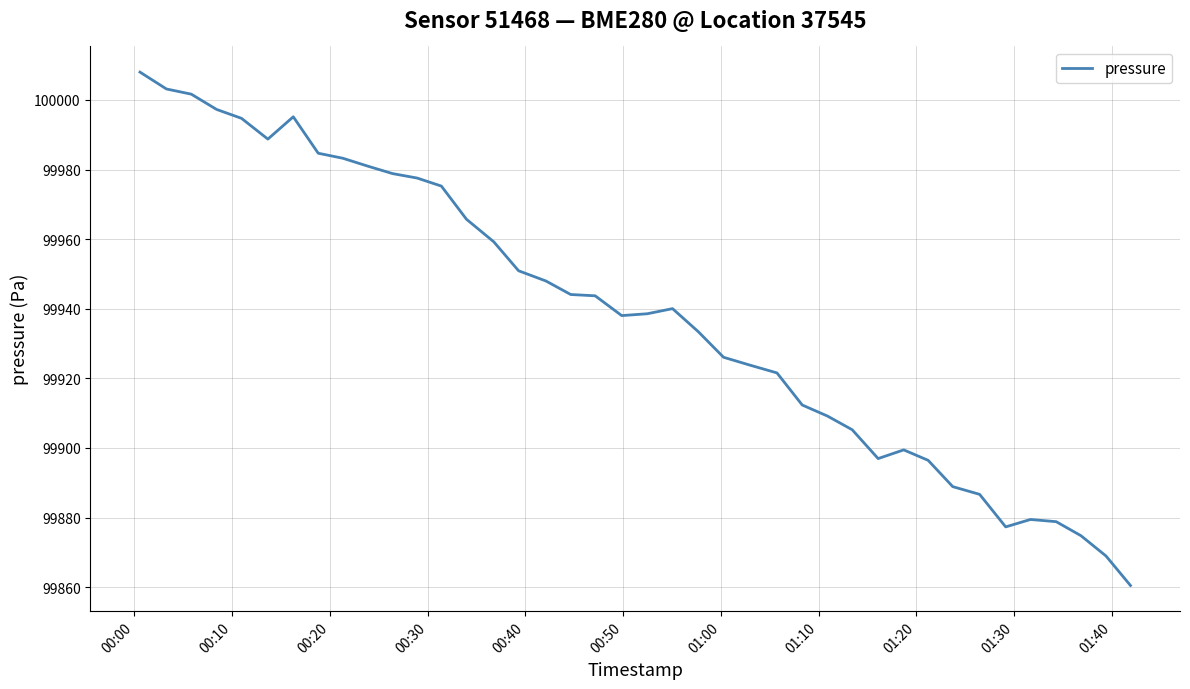

What is the minimum value shown in the chart?

99860.5